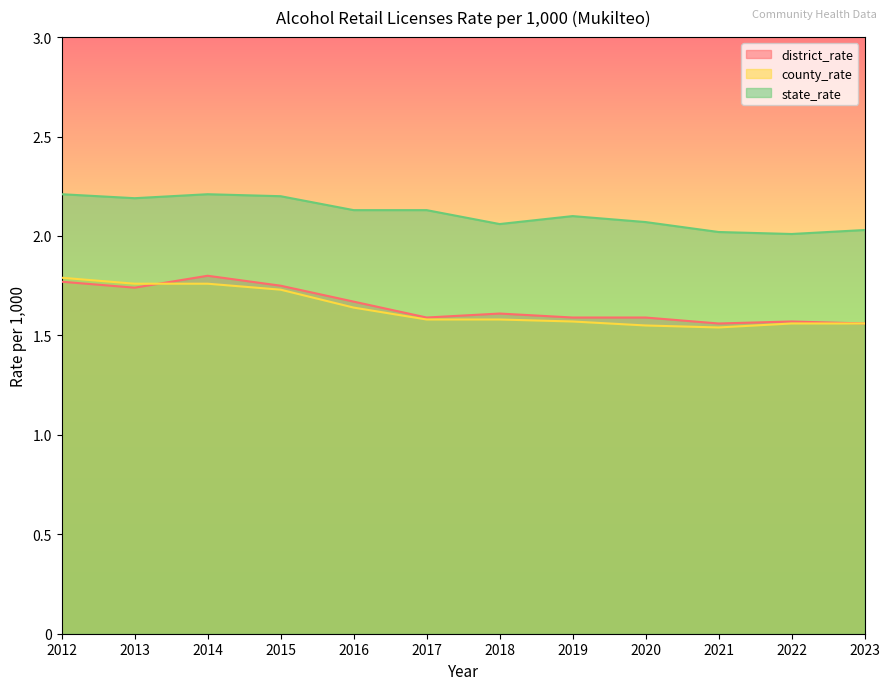

Rank the series by their maximum value, from lowest to highest.

county_rate, district_rate, state_rate